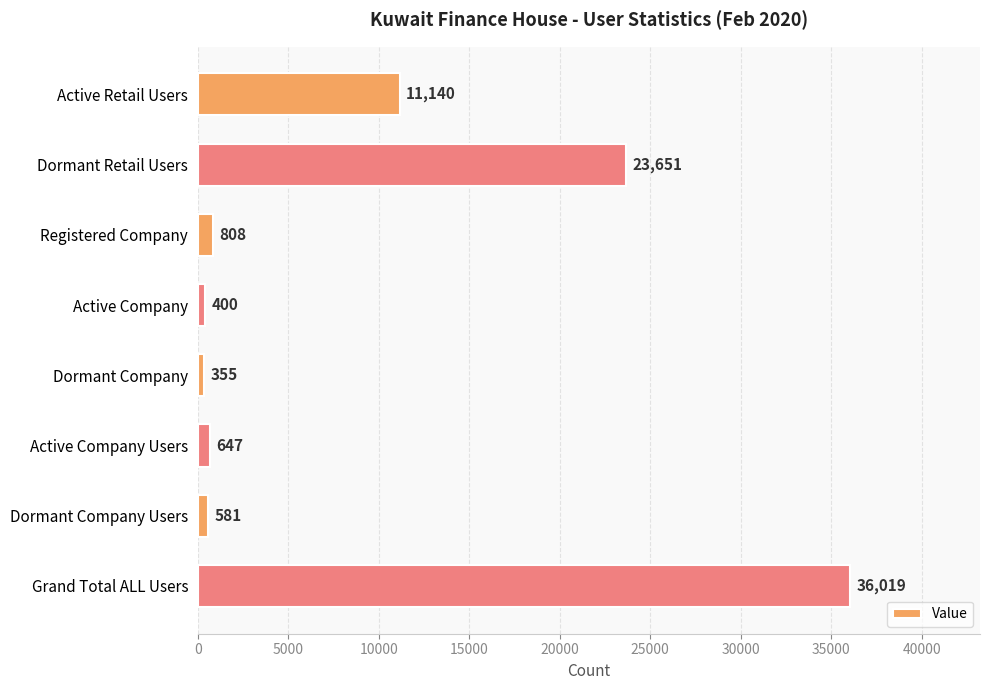

What is the maximum value shown in the chart?

36019